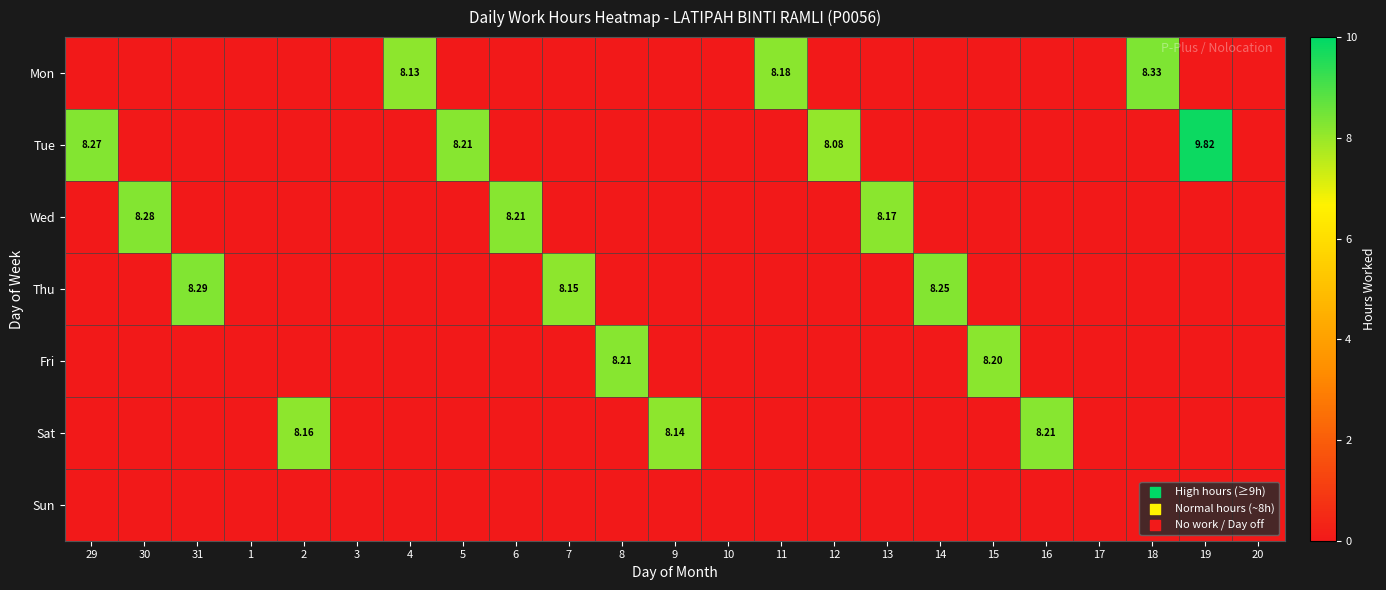

What is the difference between the Wed values at 29 and 6?

8.2